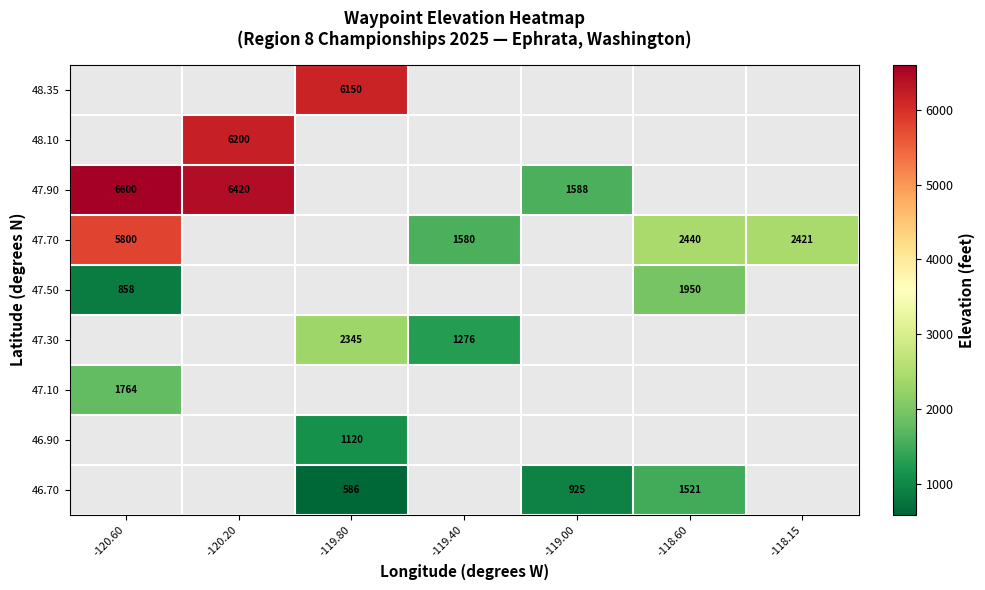

True or false: 47.50 has a value of 375 at -120.60.

False